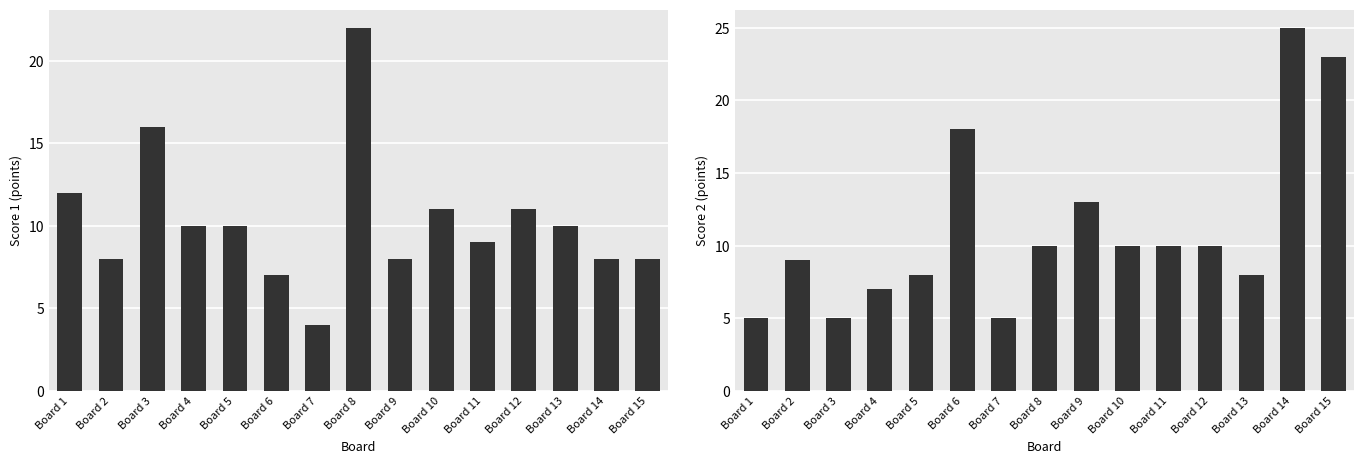

What is the highest value of the Score 2 series?

25